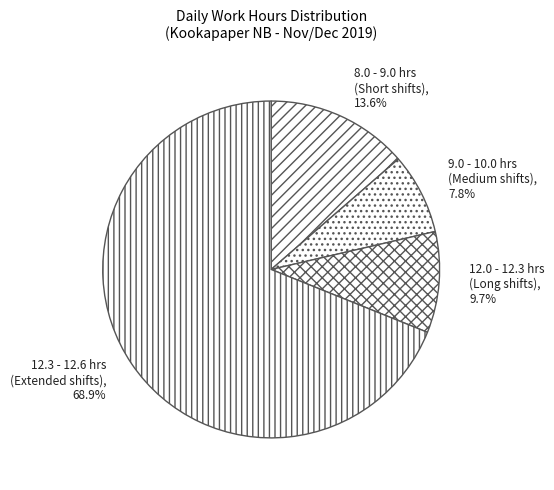

Rank the categories by value from lowest to highest.

9.0 - 10.0 hrs (Medium shifts), 12.0 - 12.3 hrs (Long shifts), 8.0 - 9.0 hrs (Short shifts), 12.3 - 12.6 hrs (Extended shifts)